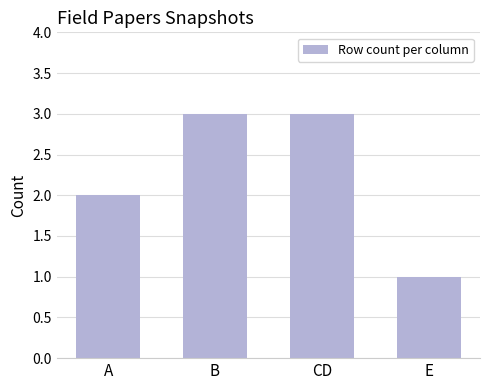

How many distinct data groups are displayed?

1